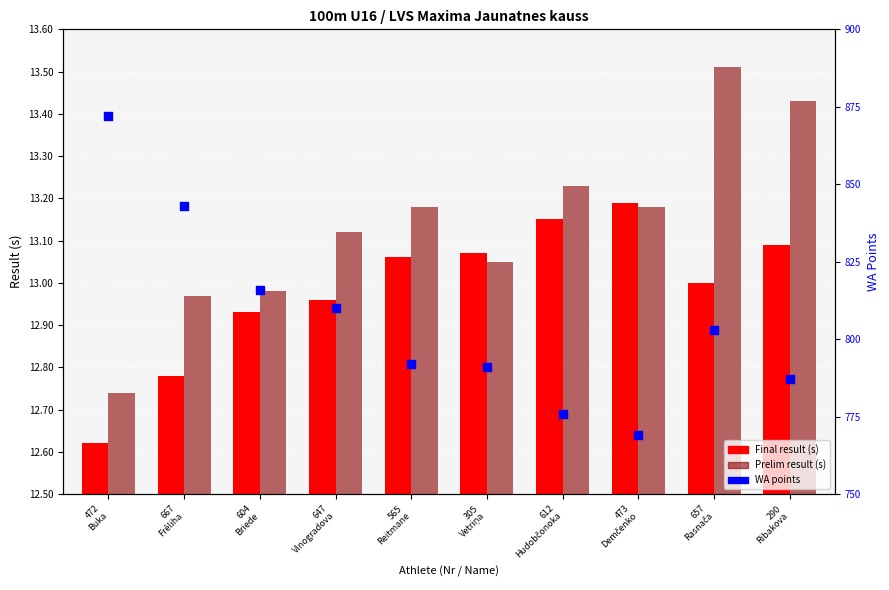

At how many categories does at least one series exceed 684?

10